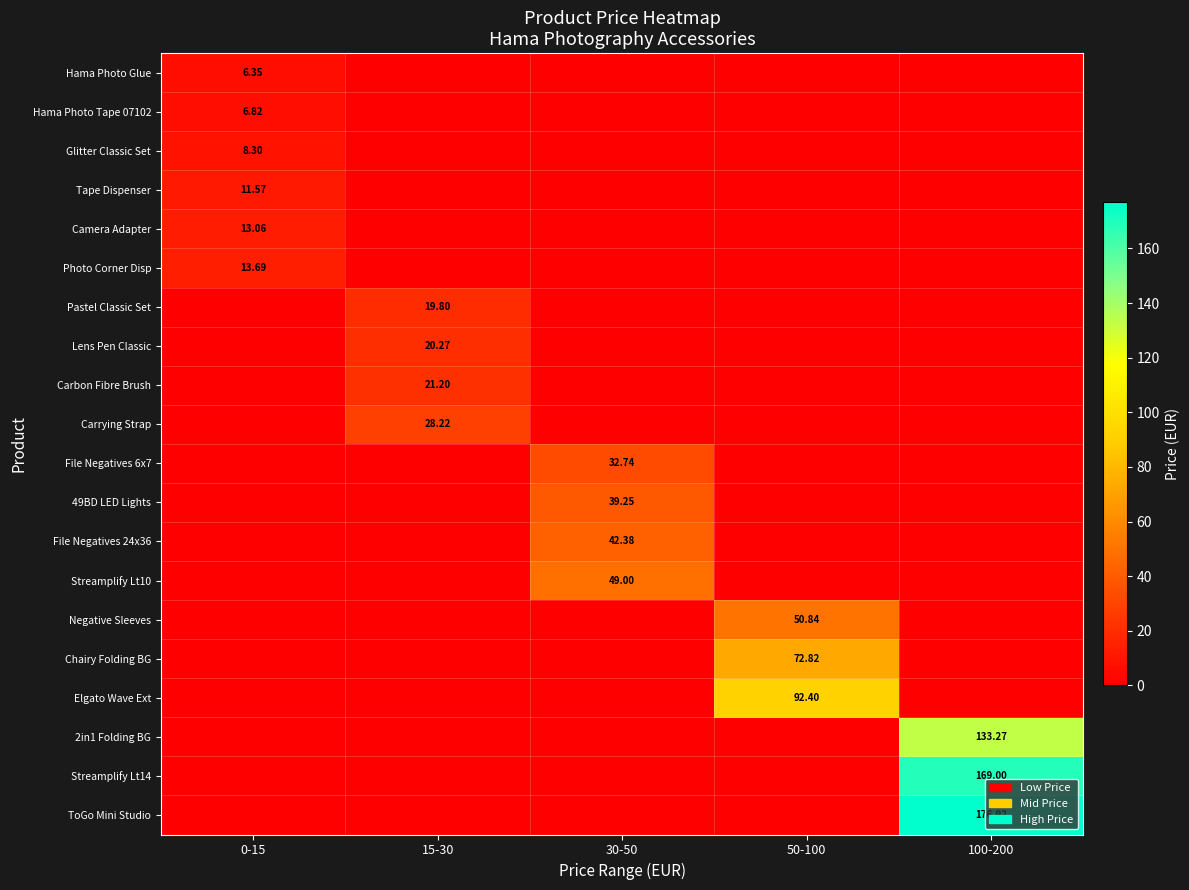

What is the difference between the maximum and second lowest values in the Negative Sleeves series?

50.8